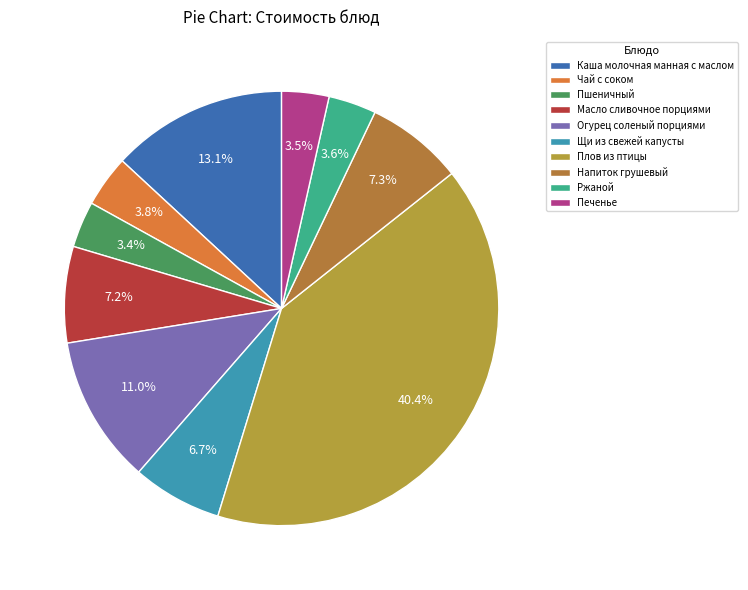

Count the number of slices in the pie.

10